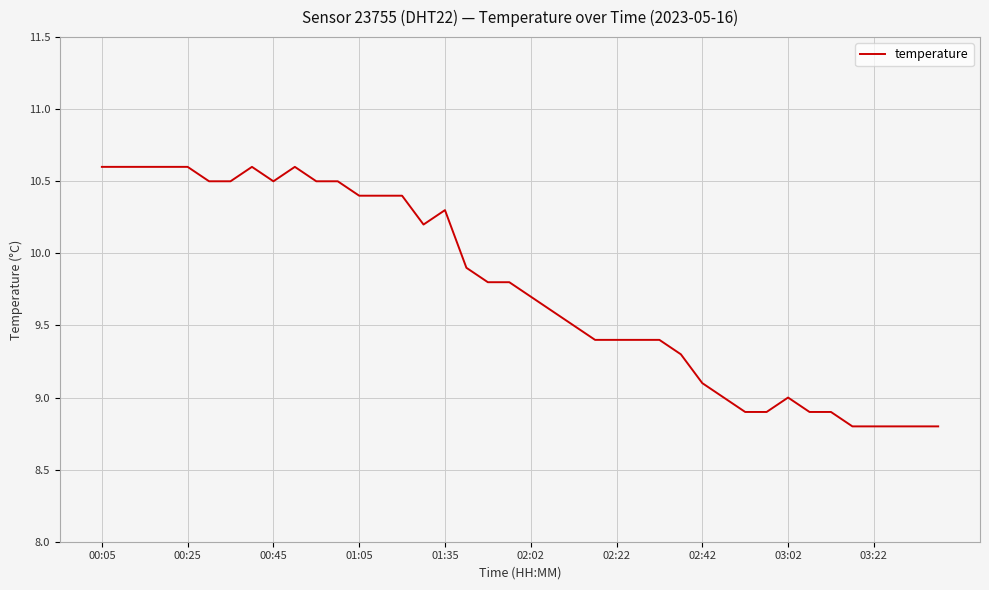

What is the maximum value shown in the chart?

10.6